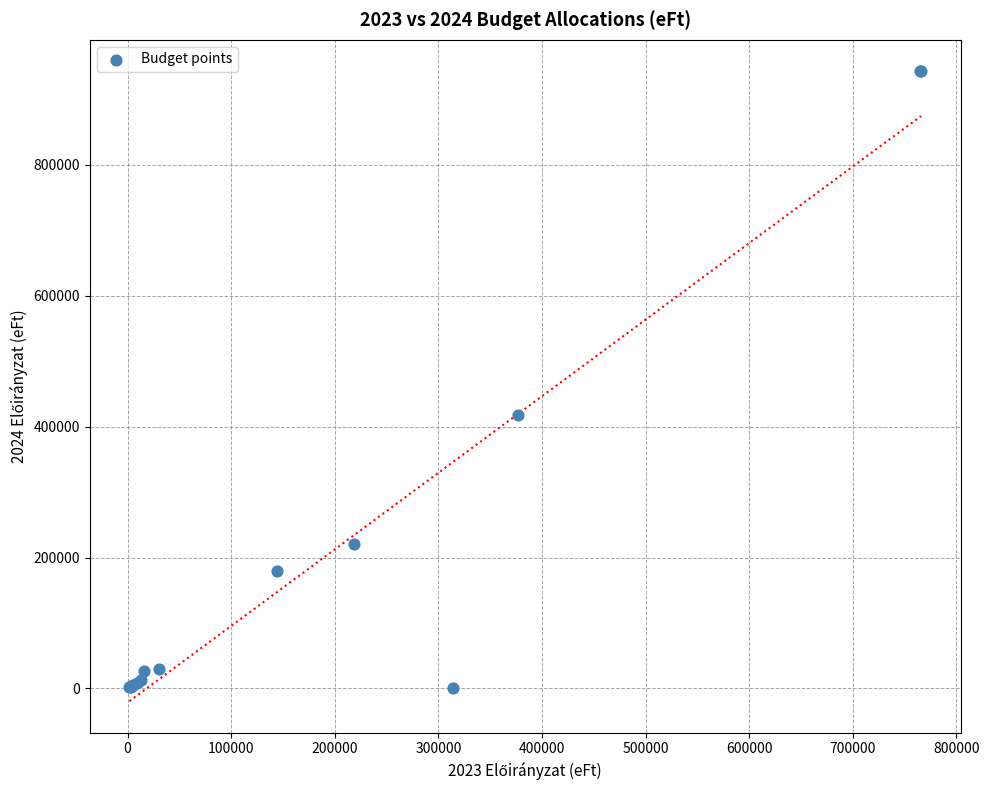

What Y value in the scatter plot is closest to 471500?

417600